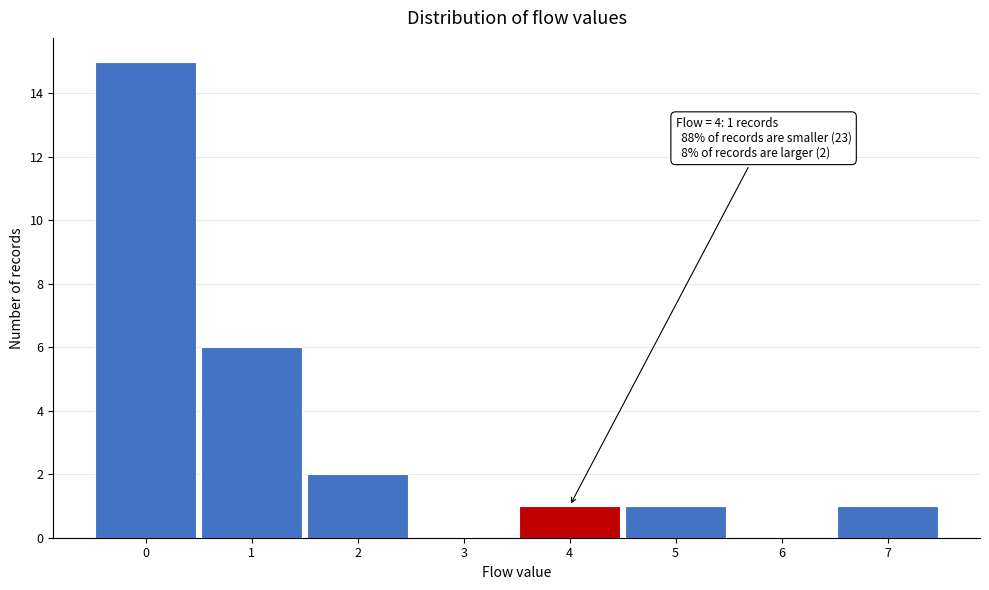

Over which range of the x-axis is the bar tallest?

-0.5 to 0.5